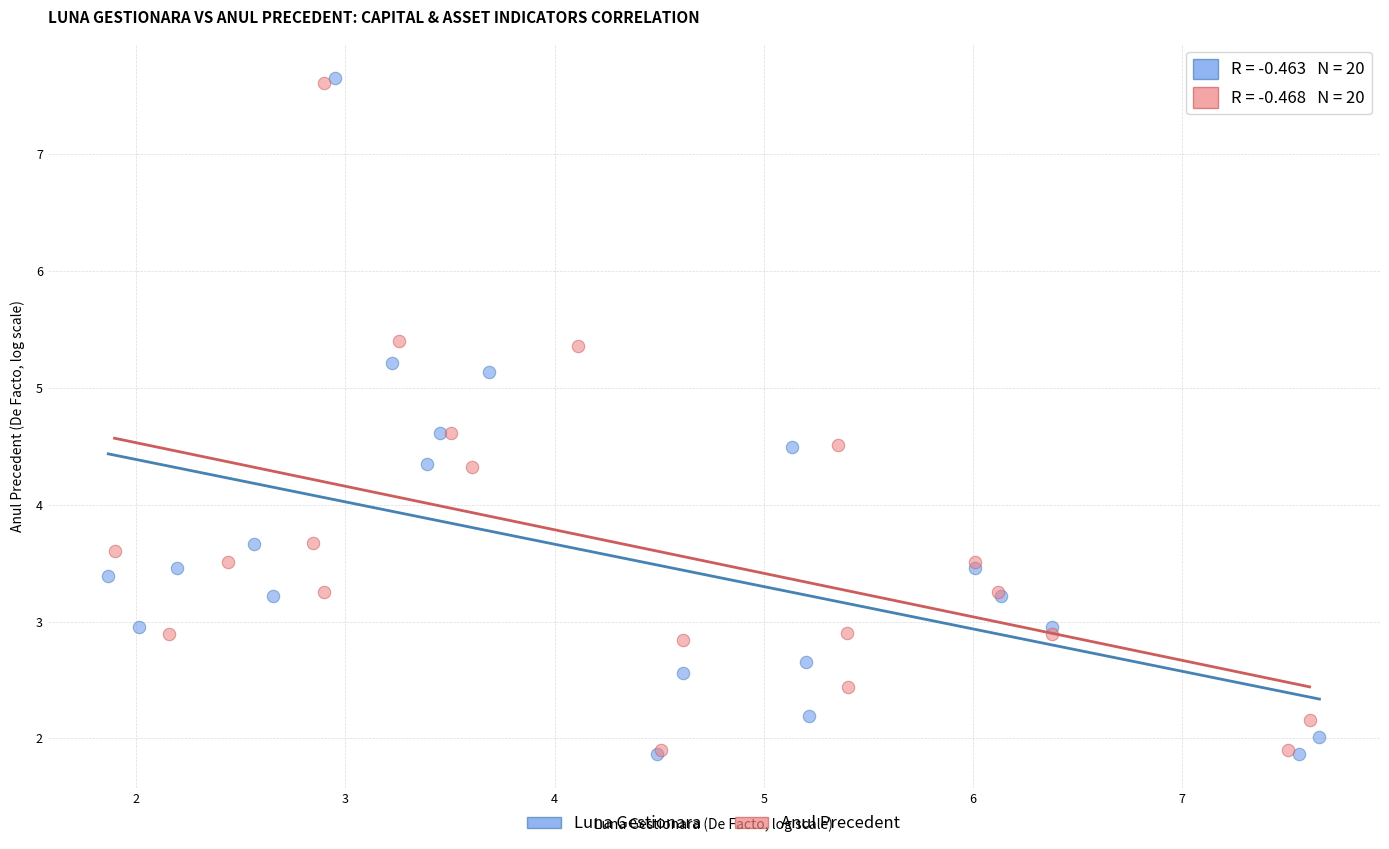

Which series has the largest Y range (max minus min)?

Luna Gestionara